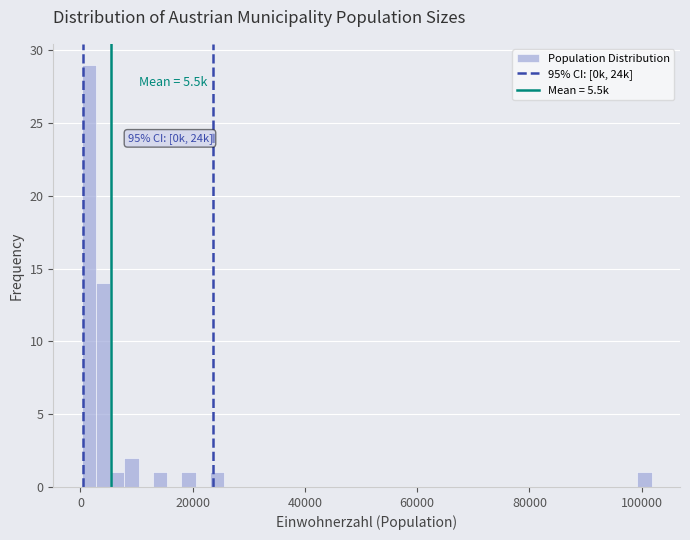

Around what value on the x-axis is the tallest bar? Give the approximate position of its centre, as read against the axis.

2000